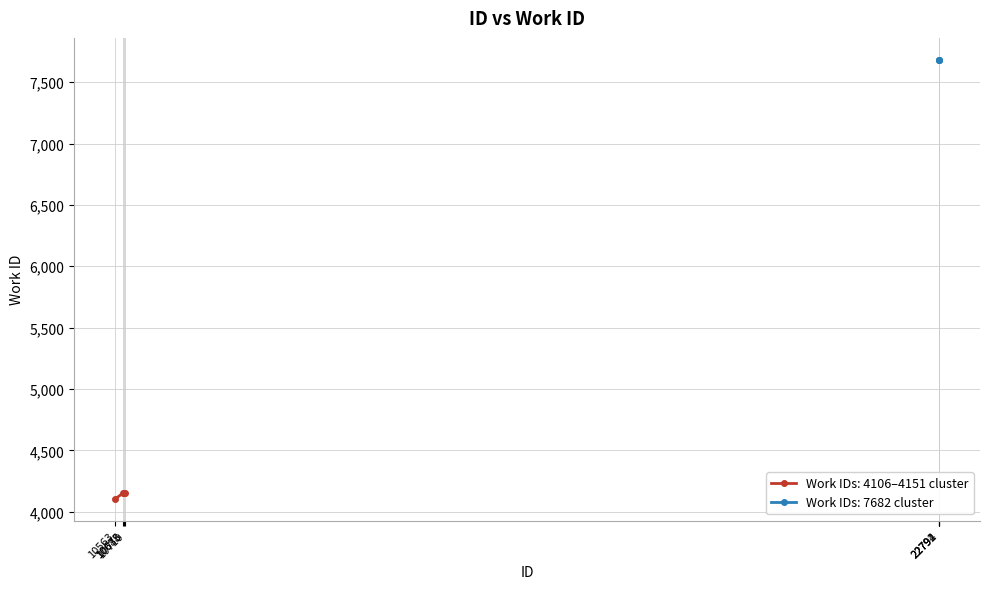

What is the value of the 7th point from the left?

7682